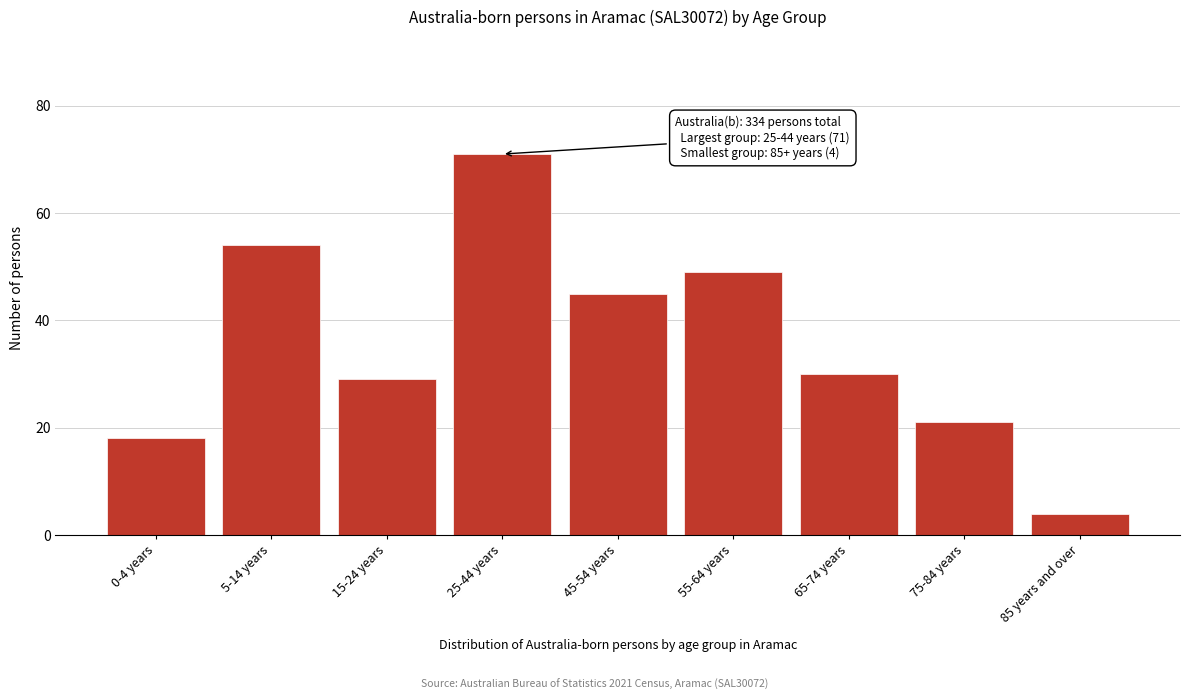

Reading left to right, transcribe all the data shown in this chart.

0-4 years=18	5-14 years=54	15-24 years=29	25-44 years=71	45-54 years=45	55-64 years=49	65-74 years=30	75-84 years=21	85 years and over=4